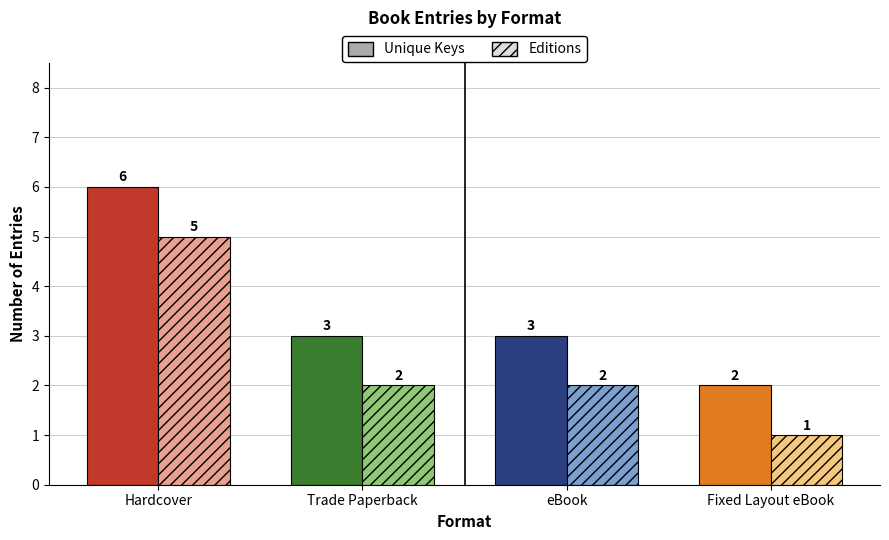

What is the label of the 1st bar from the left?

Hardcover